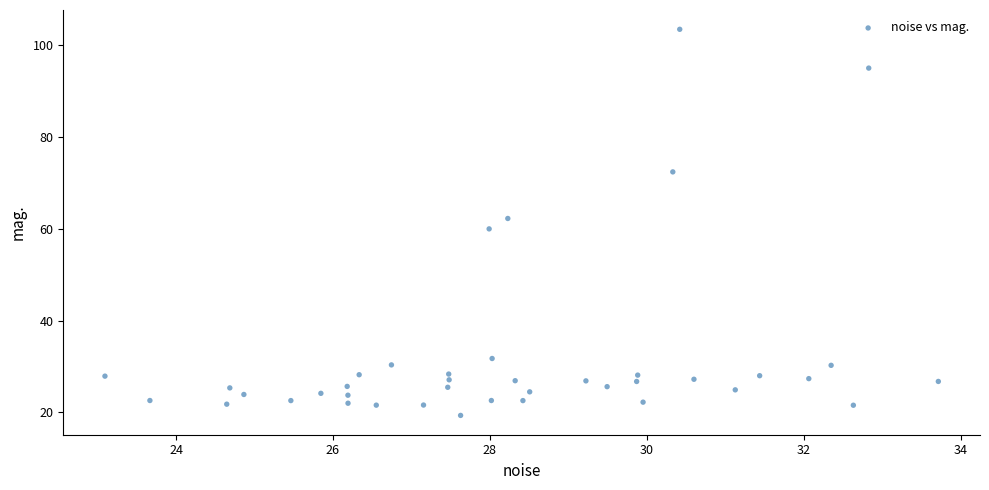

What is the range of X values (max minus min)?

10.6